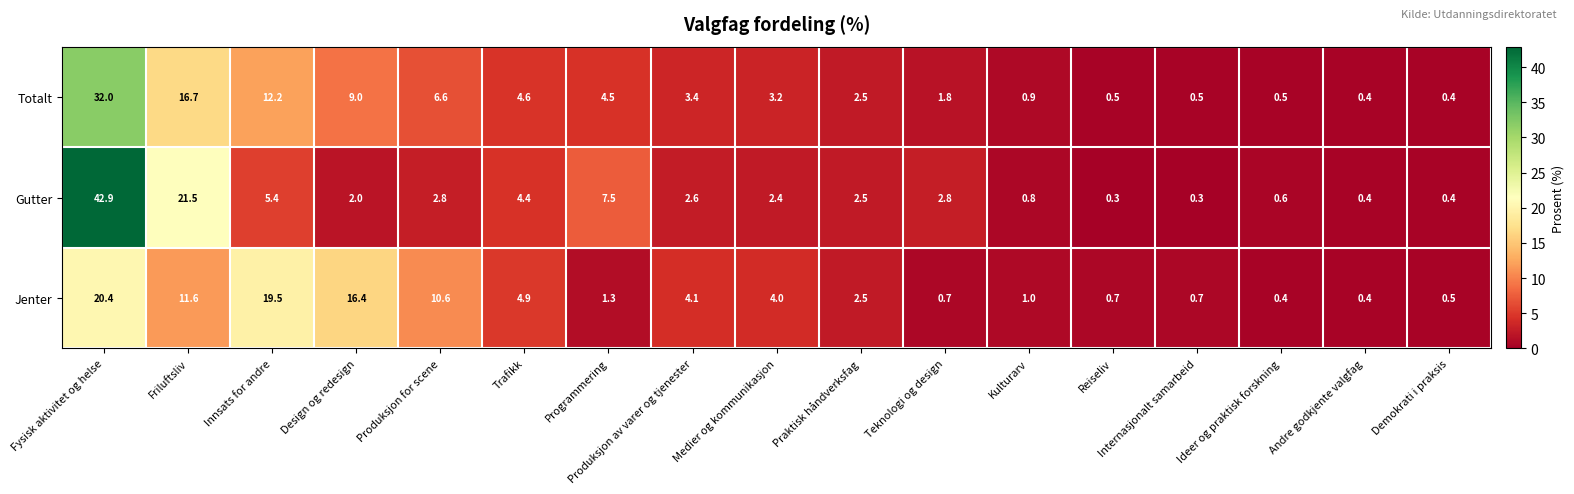

What is the average value of the Totalt series?

5.9